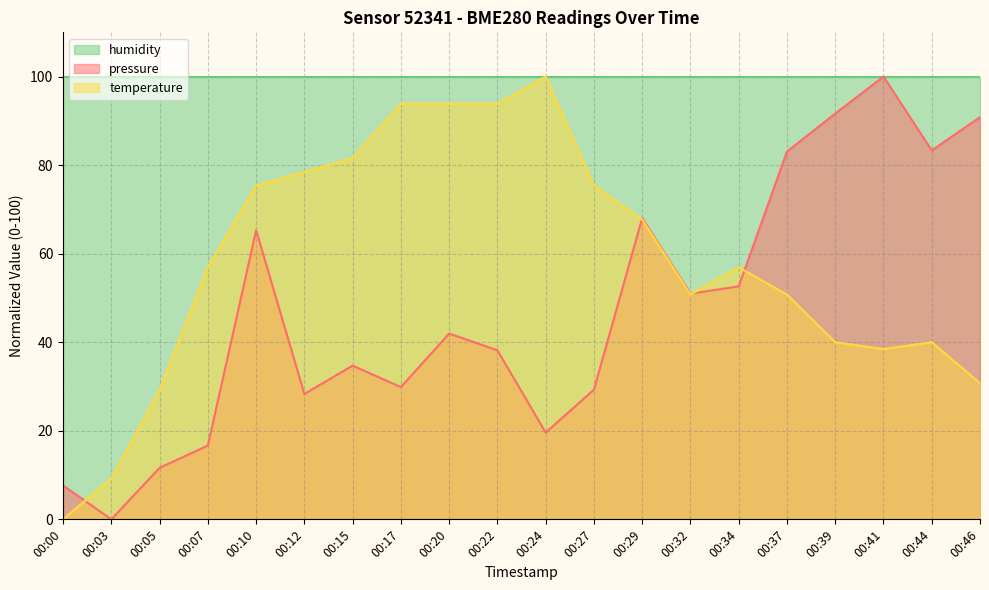

At 00:22, list the series in order from smallest to largest.

pressure, temperature, humidity